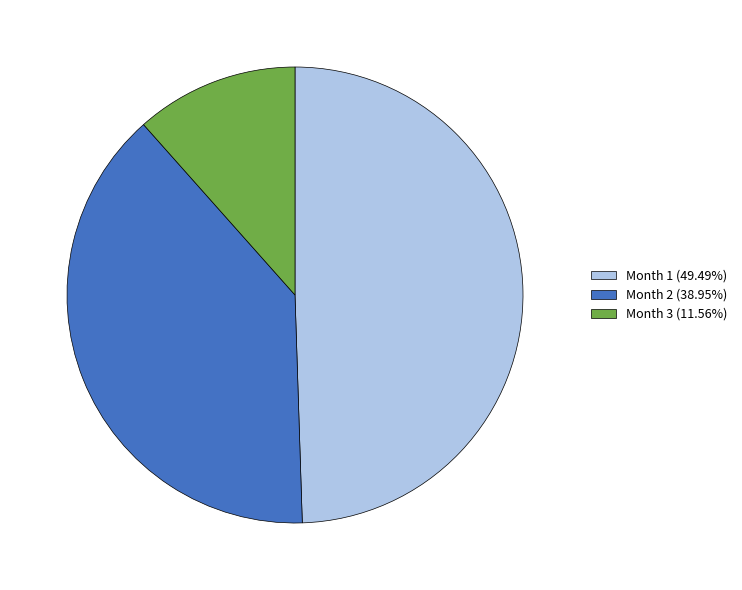

What is the ratio of the value at Month 2 (38.95%) to the value at Month 1 (49.49%)?

0.8